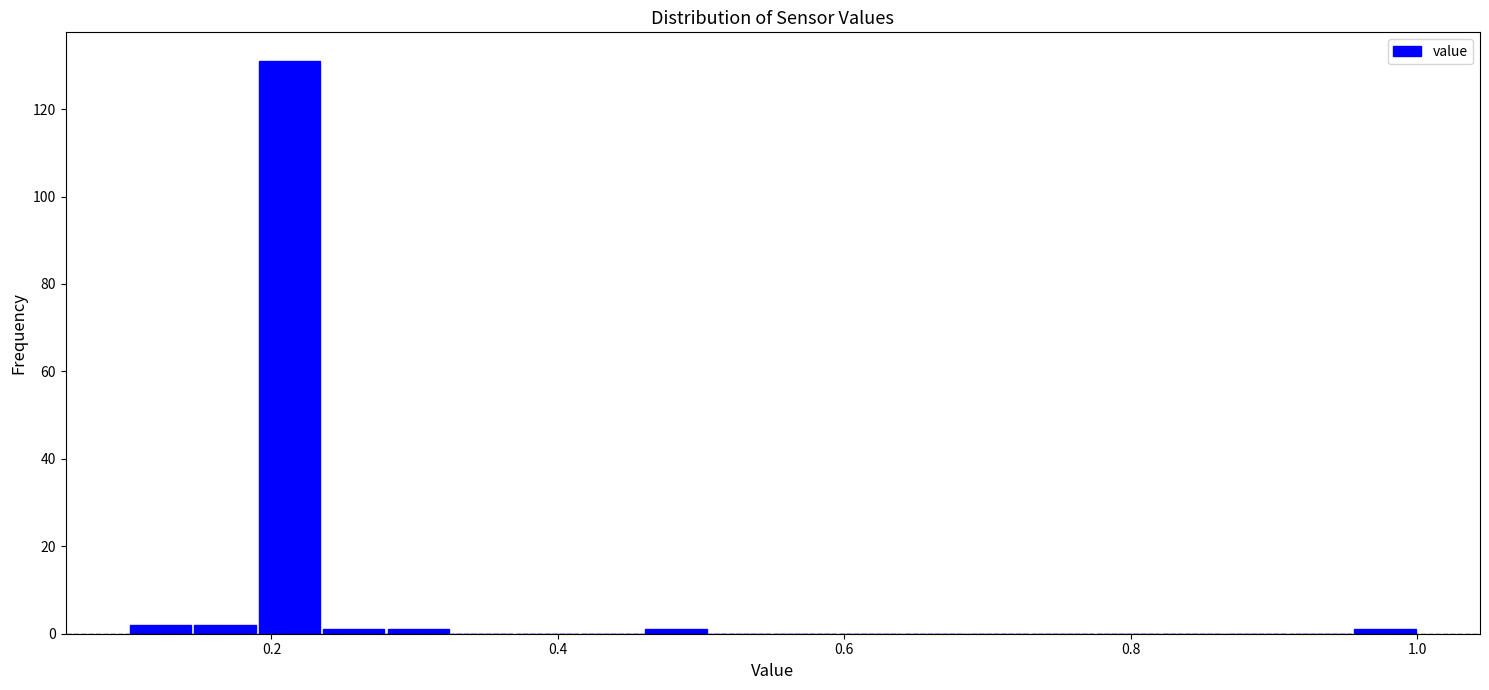

Around what value on the x-axis is the tallest bar? Give the approximate position of its centre, as read against the axis.

0.22